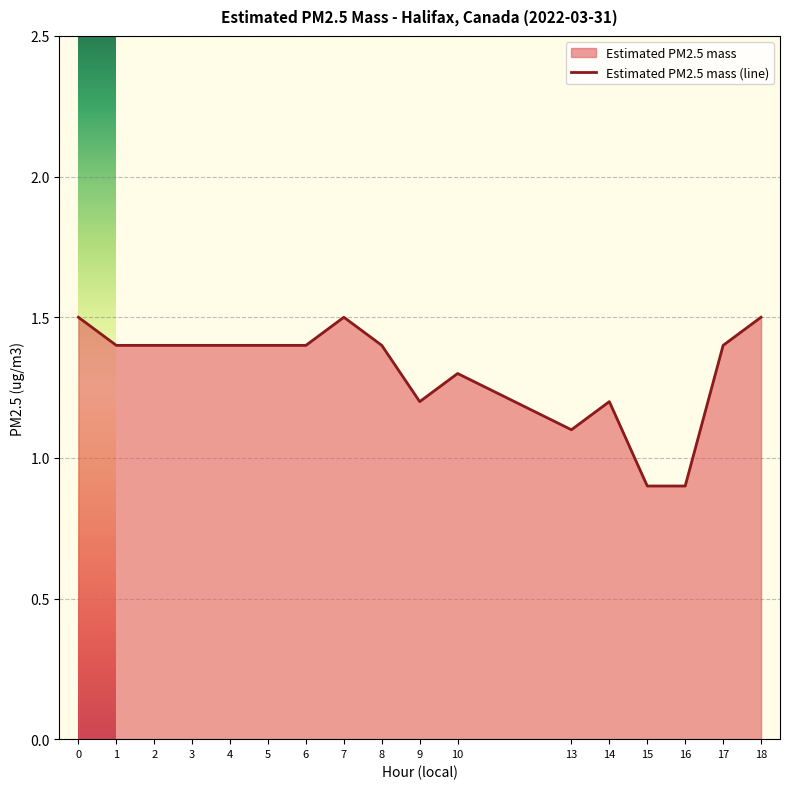

What is the difference between the maximum and minimum values?

0.6